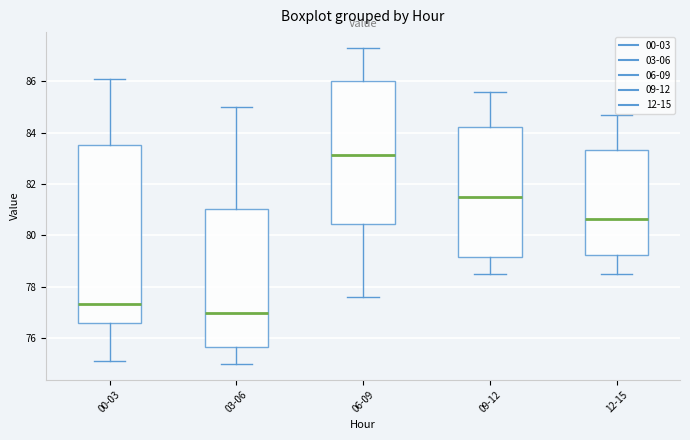

Comparing the boxes themselves (not the whiskers), which one is the tallest?

00-03